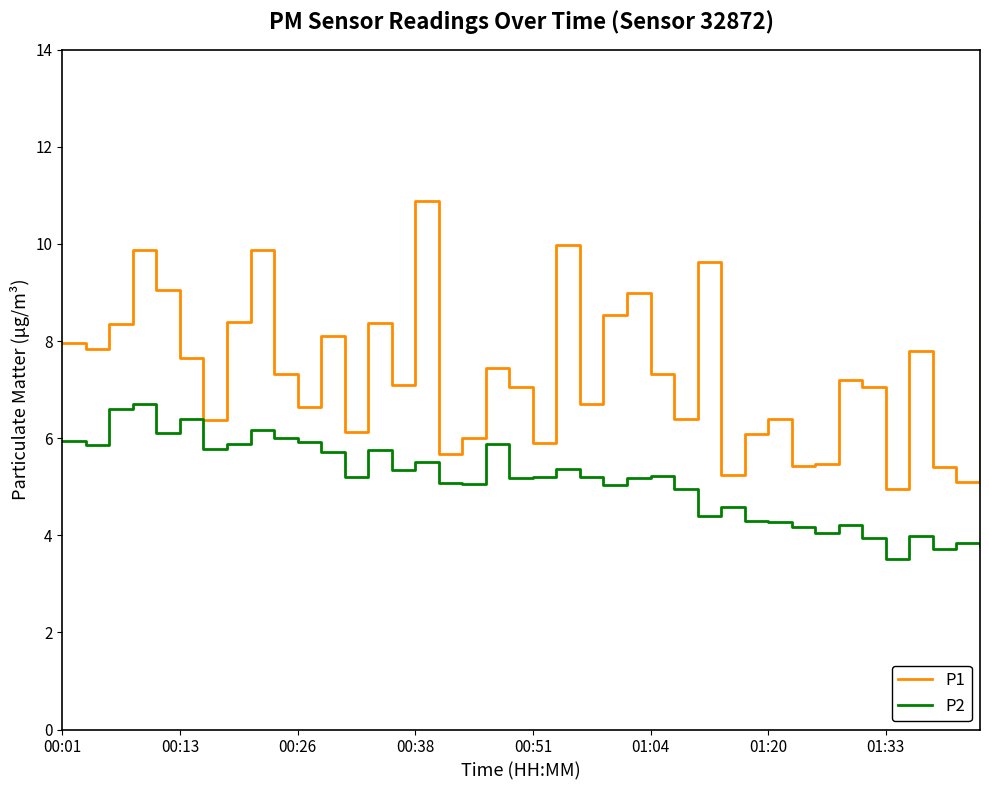

What is the minimum value for P1?

5.0